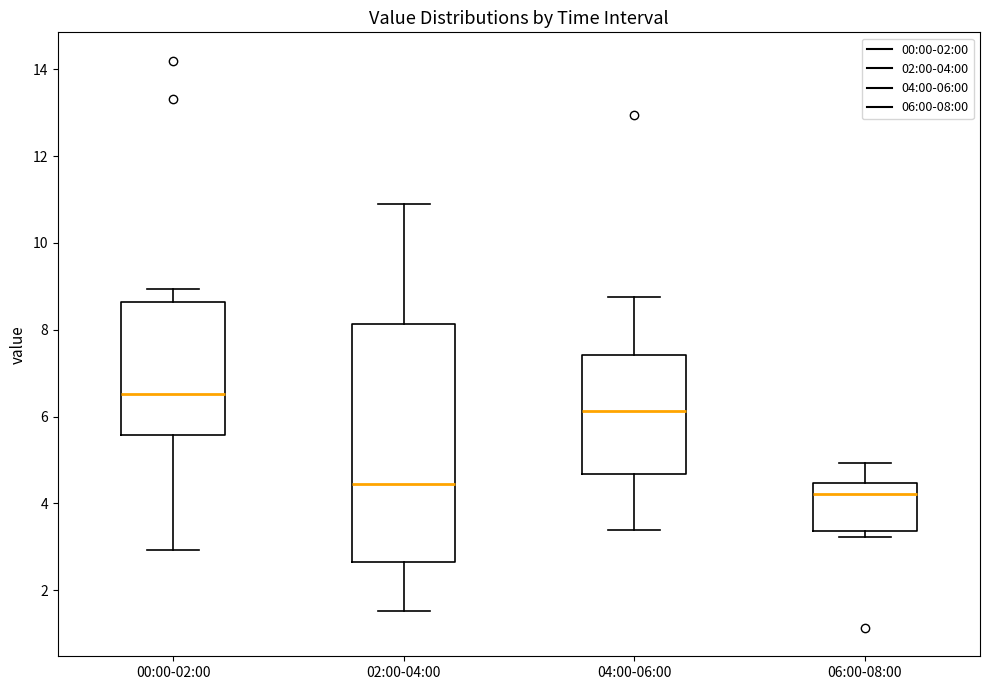

Reading left to right, transcribe this box plot: for each box, give where its median line is, the range the box spans, and where its two whiskers end, as read against the y-axis. The values are not printed on the chart, so give them approximately, as read against the axis.

00:00-02:00: median 6.6, box 5.6 to 8.6, whiskers 3.0 to 9.0
02:00-04:00: median 4.4, box 2.6 to 8.2, whiskers 1.6 to 11.0
04:00-06:00: median 6.2, box 4.6 to 7.4, whiskers 3.4 to 8.8
06:00-08:00: median 4.2, box 3.4 to 4.4, whiskers 3.2 to 5.0